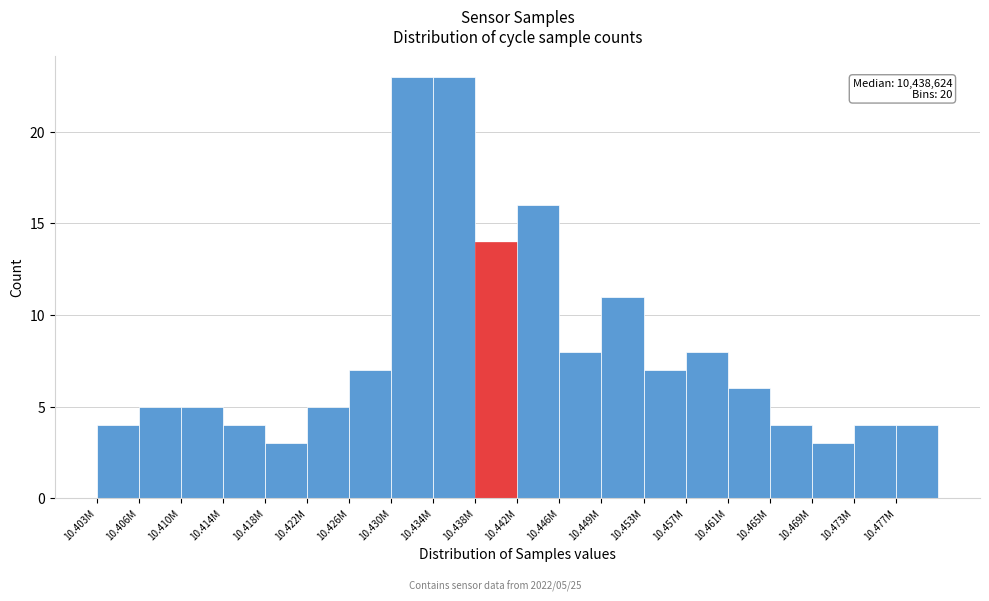

Reading right to left, what are all the values shown in this chart?

10.477M=4	10.473M=4	10.469M=3	10.465M=4	10.461M=6	10.457M=8	10.453M=7	10.449M=11	10.446M=8	10.442M=16	10.438M=14	10.434M=23	10.430M=23	10.426M=7	10.422M=5	10.418M=3	10.414M=4	10.410M=5	10.406M=5	10.403M=4